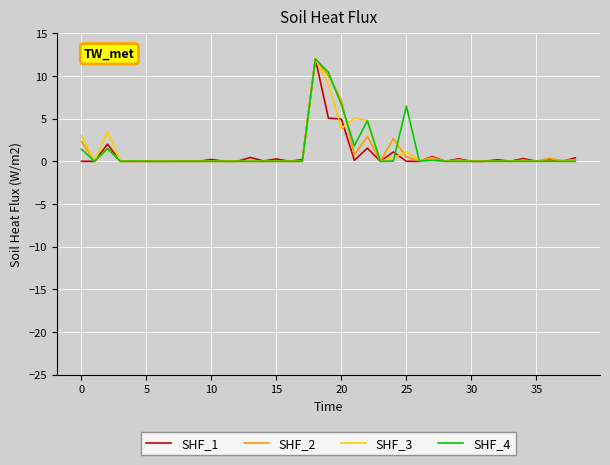

What are all the series names shown in the legend?

SHF_1, SHF_2, SHF_3, SHF_4